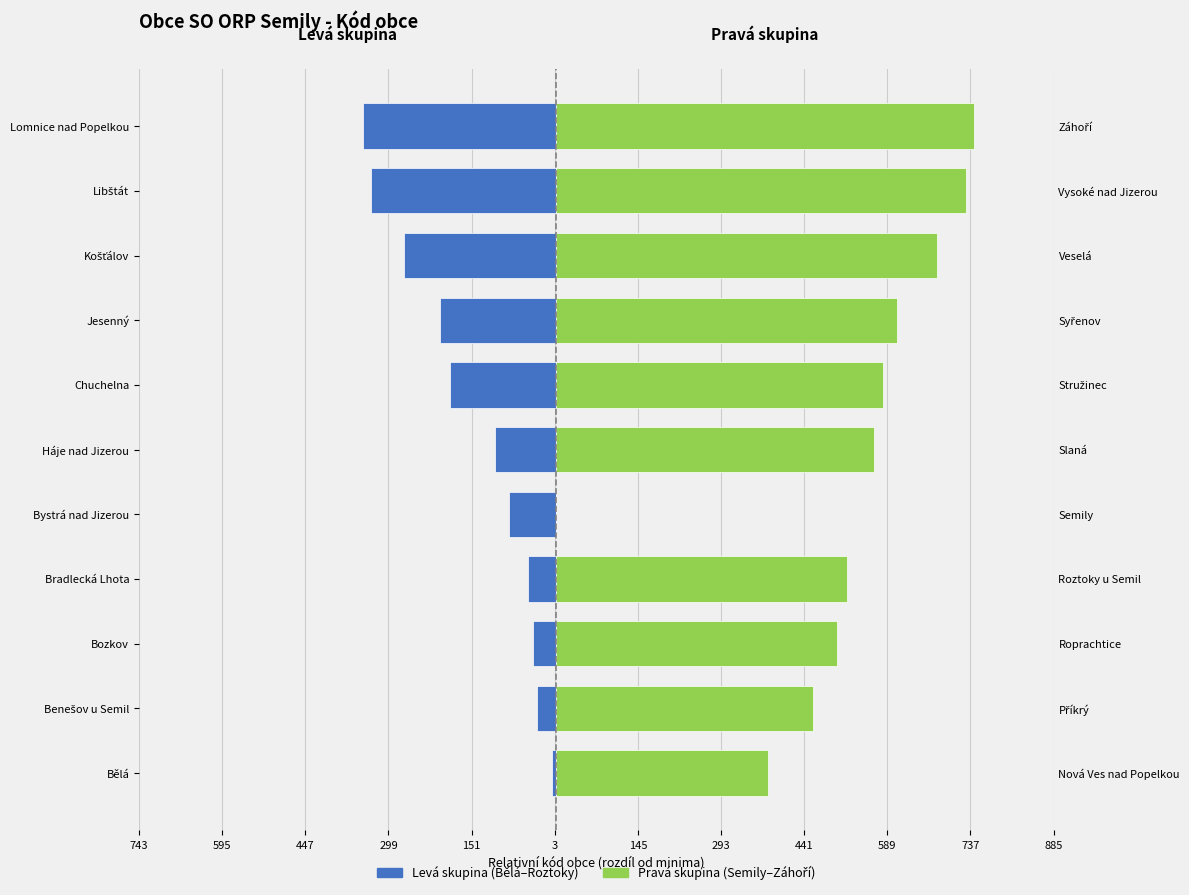

Which series has the largest total across all categories?

Pravá skupina (Semily–Záhoří)